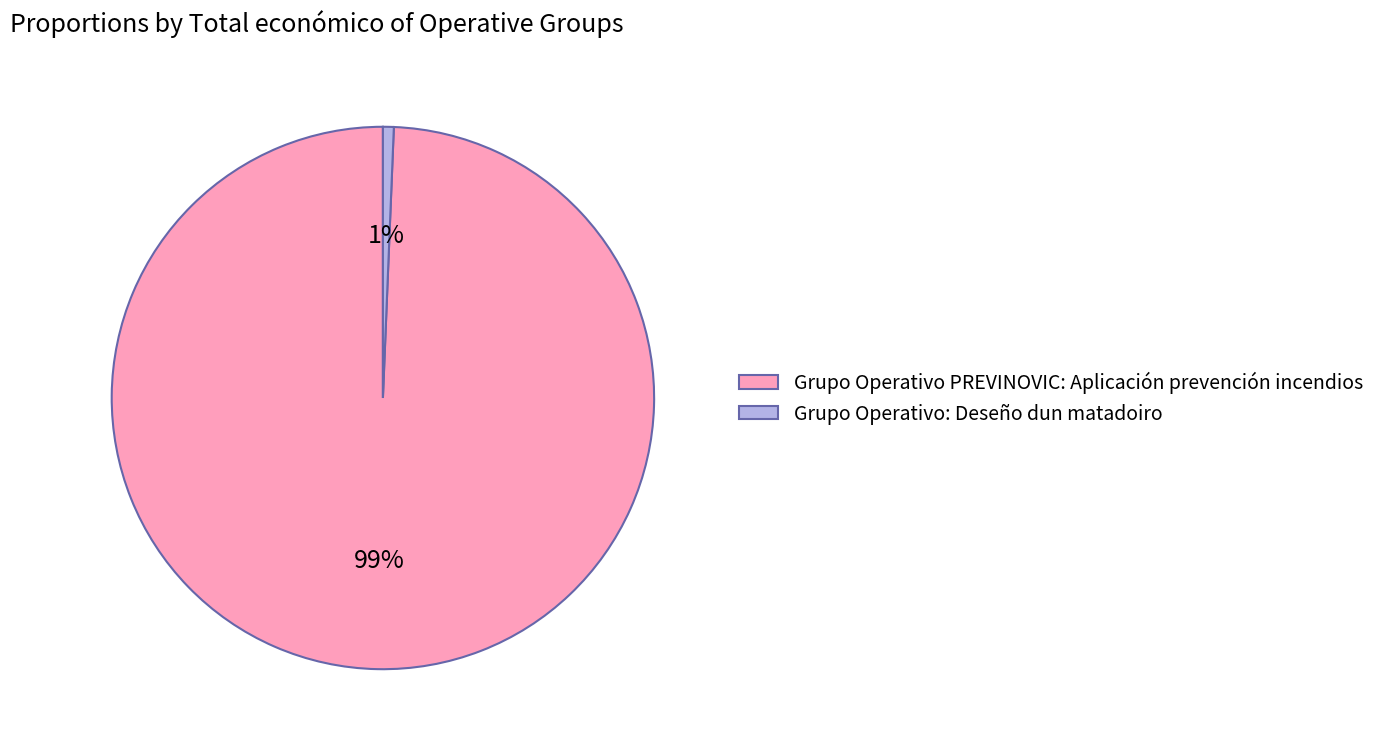

To the nearest percent, what is the average slice percentage?

50%